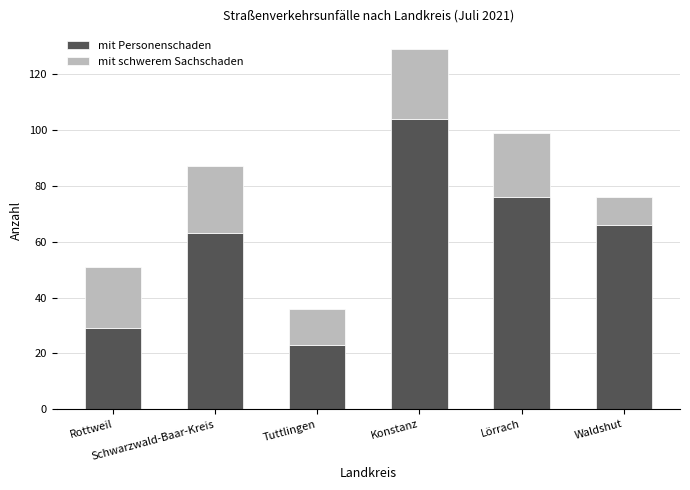

What is the lowest value of the mit Personenschaden series?

23